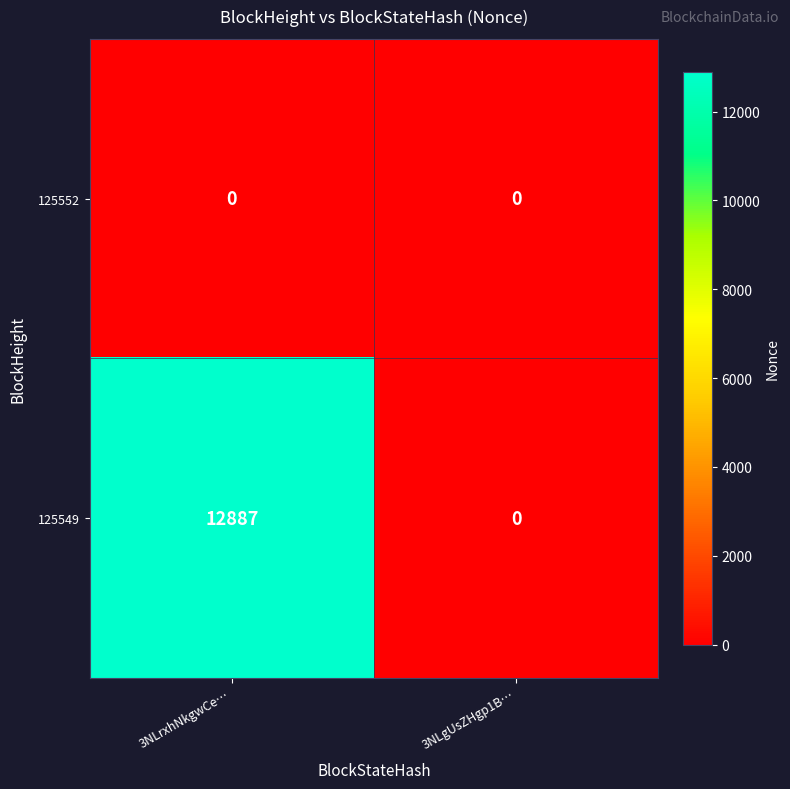

Which series has the largest range (max minus min)?

125549